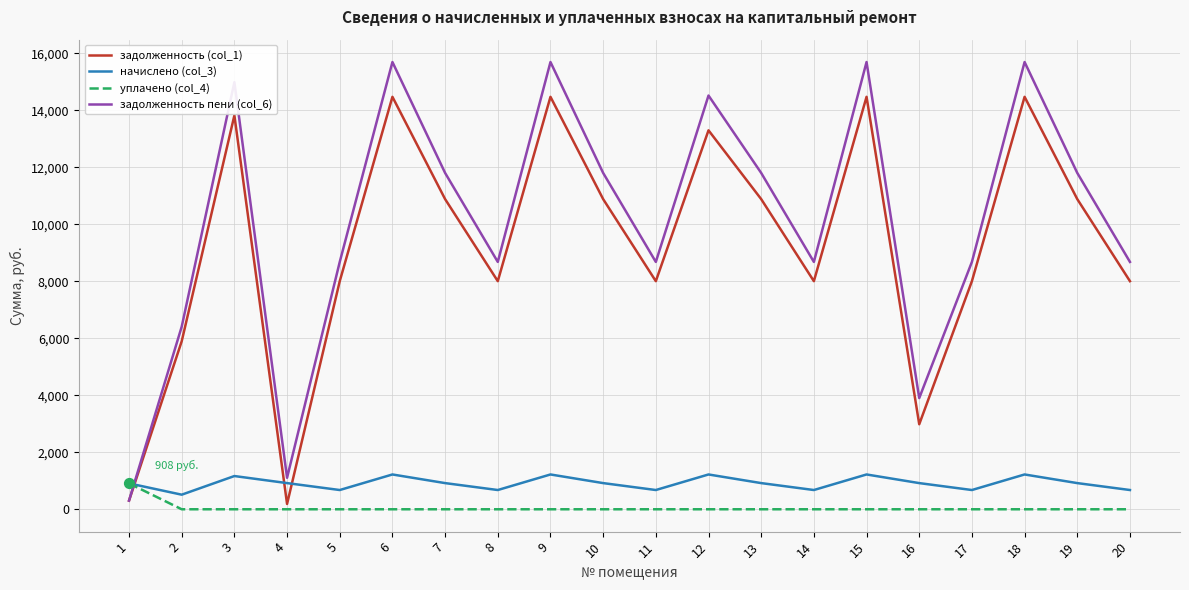

What is the total value across all series at 13?

23609.9